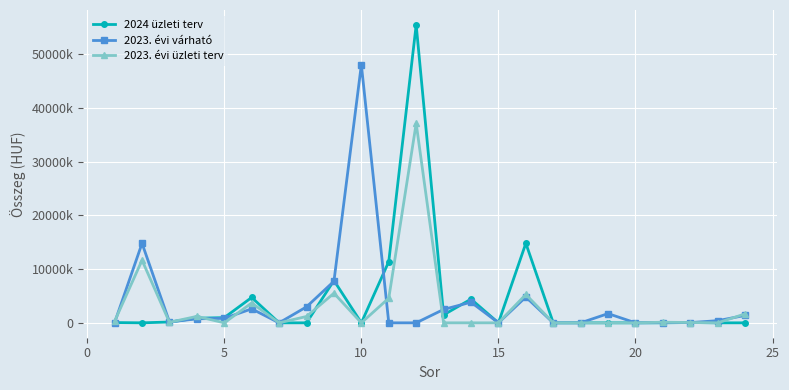

What is the average value of the 2023. évi üzleti terv series?

3019792